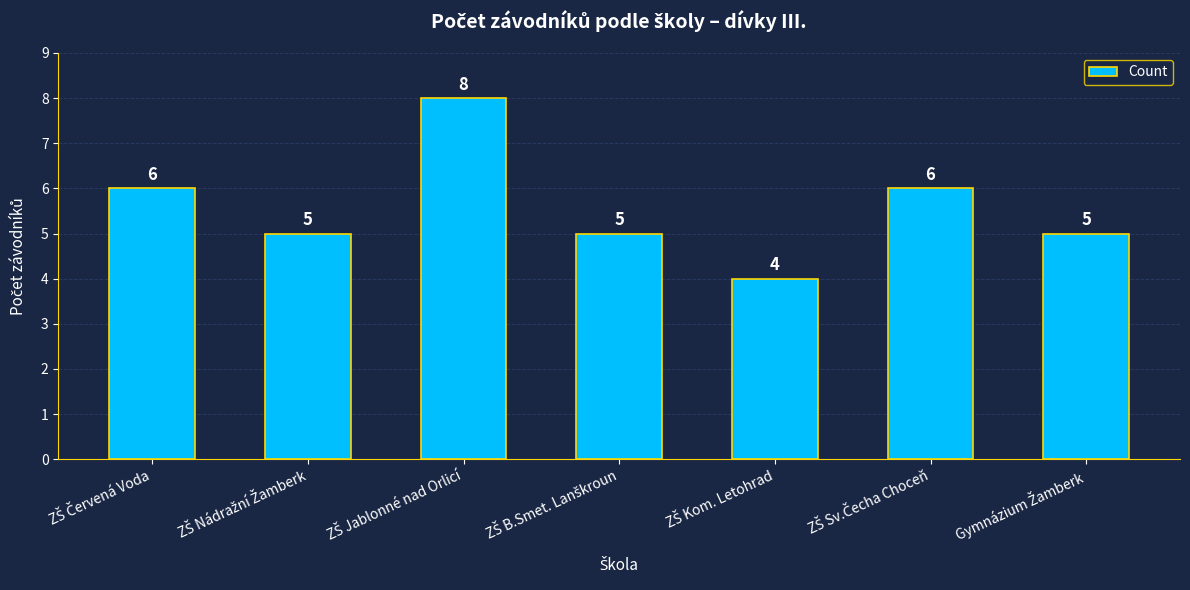

How many values are below 5?

1